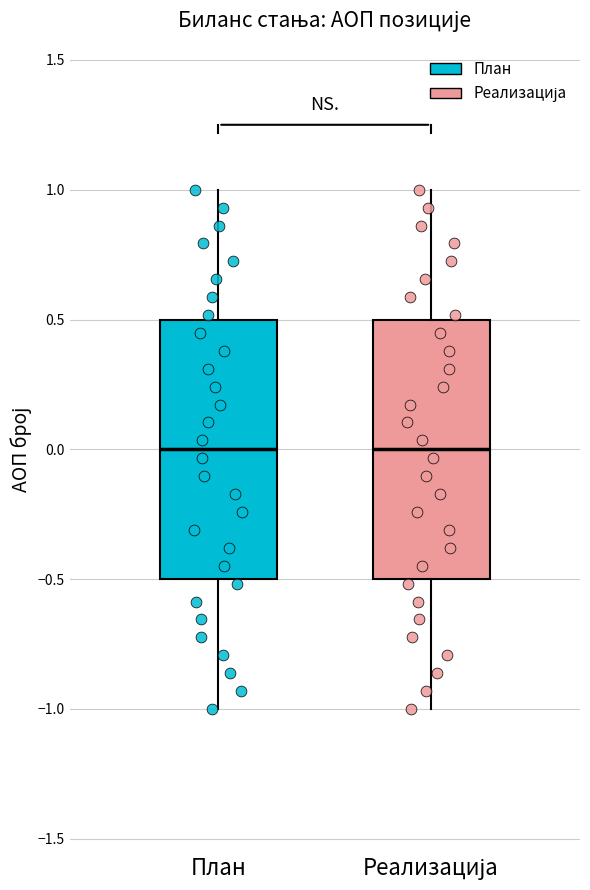

Where is the upper edge of the box for Реализација on the y-axis? The values are not printed on the chart, so give them approximately, as read against the axis.

0.5